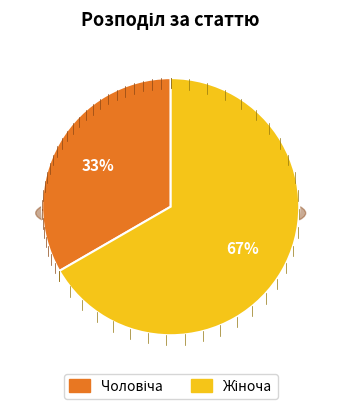

What percentage is the Чоловіча slice, to the nearest percent?

33%